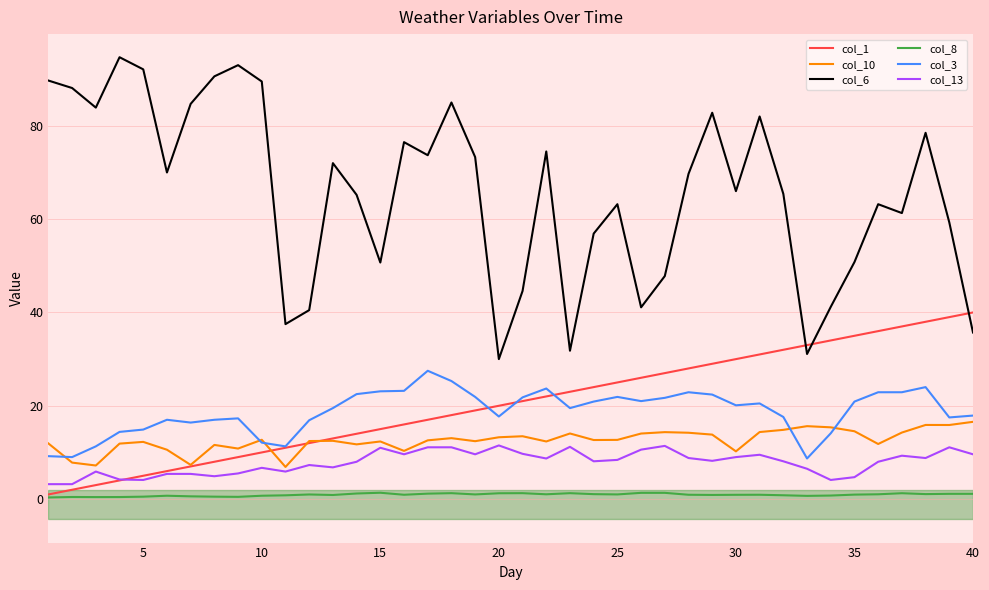

List the series in order of their peak value, highest first.

col_6, col_1, col_3, col_10, col_13, col_8